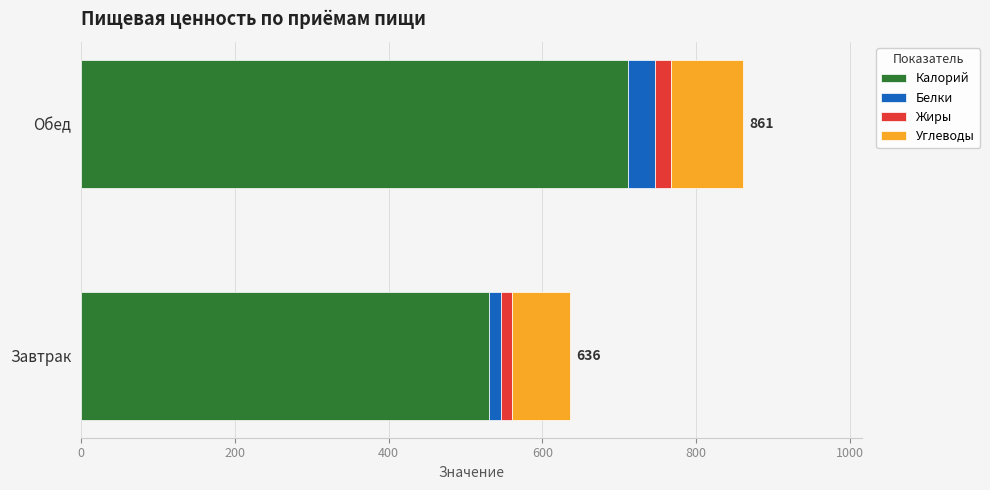

What is the total value across all series at Обед?

861